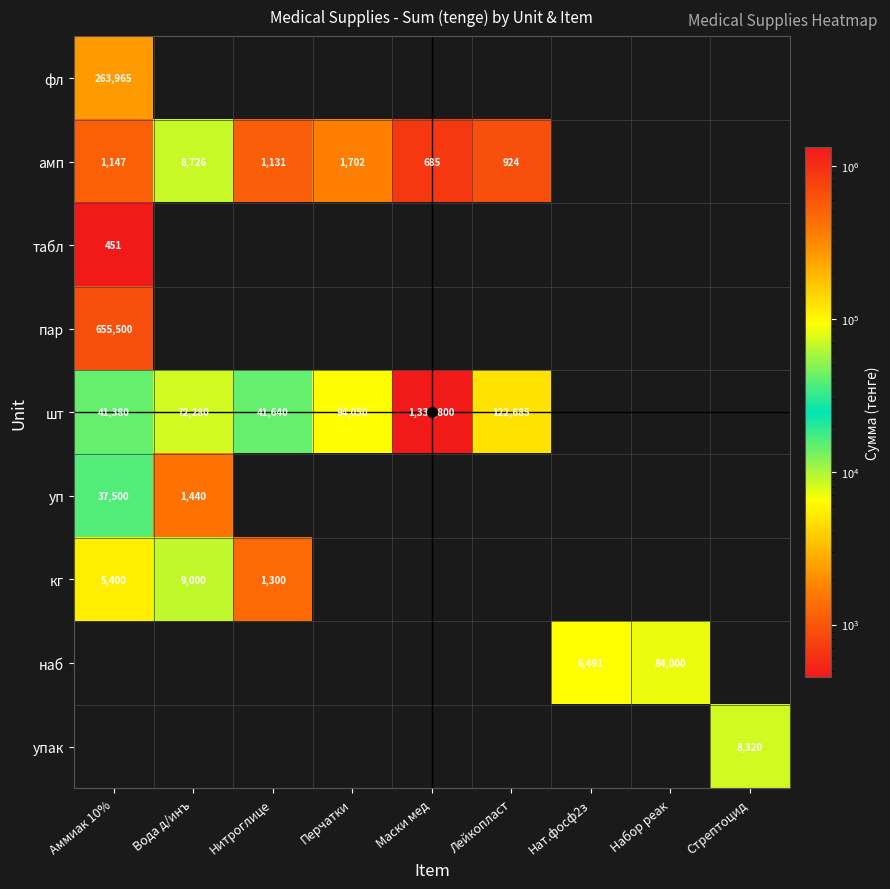

How many categories are shown in the chart?

9